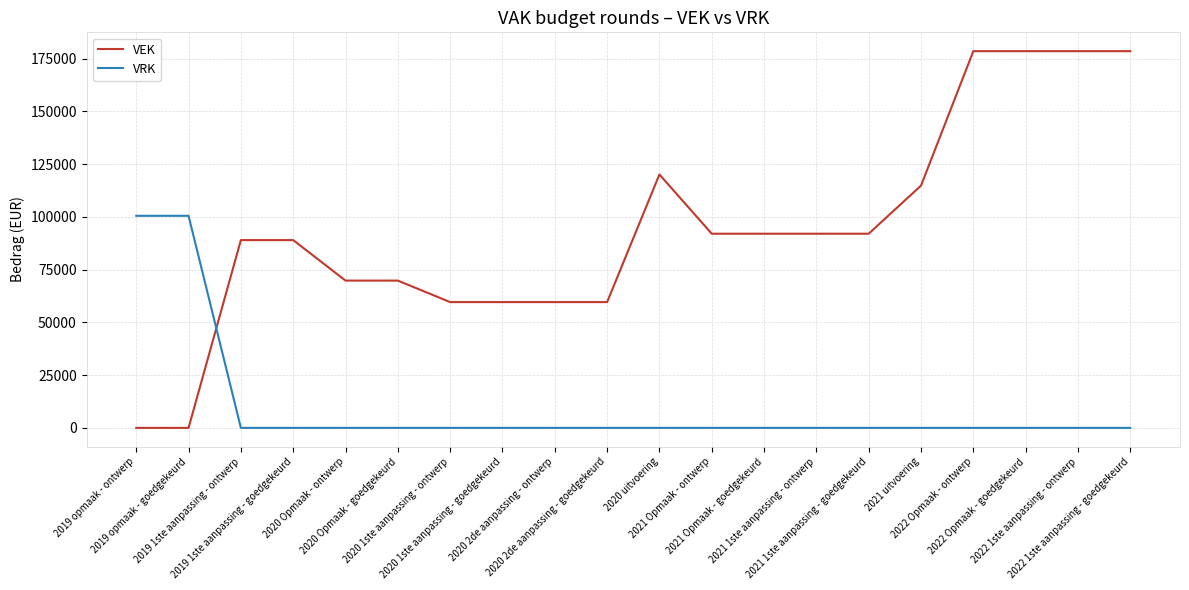

How many times do VRK and VEK cross each other?

1